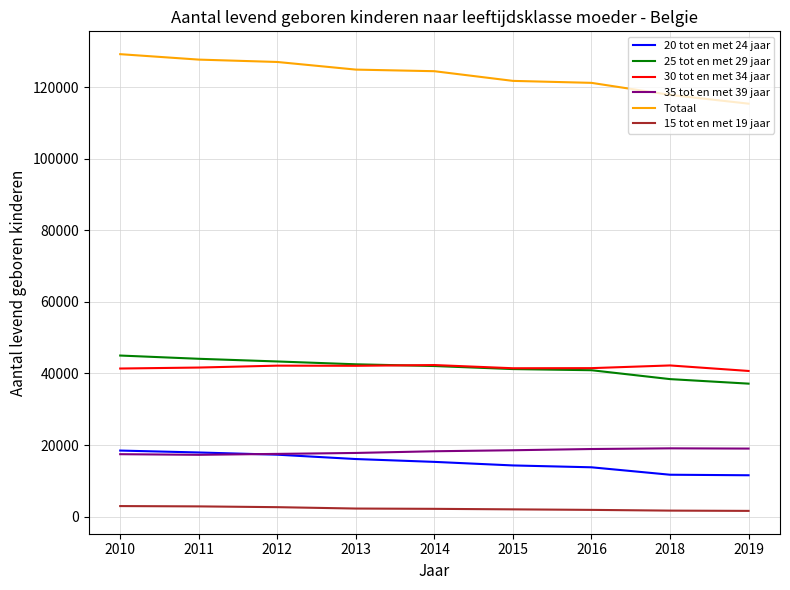

What is the total value across all series at 2011?

251488